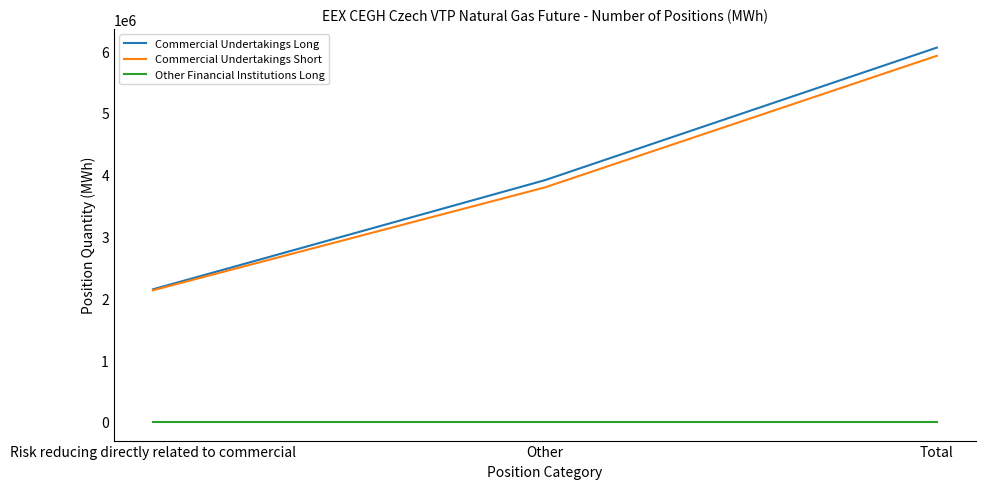

Reading left to right, extract all data points from this chart.

Commercial Undertakings Long: Risk reducing directly related to commercial=2145616	Other=3911741	Total=6057357
Commercial Undertakings Short: Risk reducing directly related to commercial=2129930	Other=3794887	Total=5924817
Other Financial Institutions Long: Risk reducing directly related to commercial=0	Other=0	Total=0